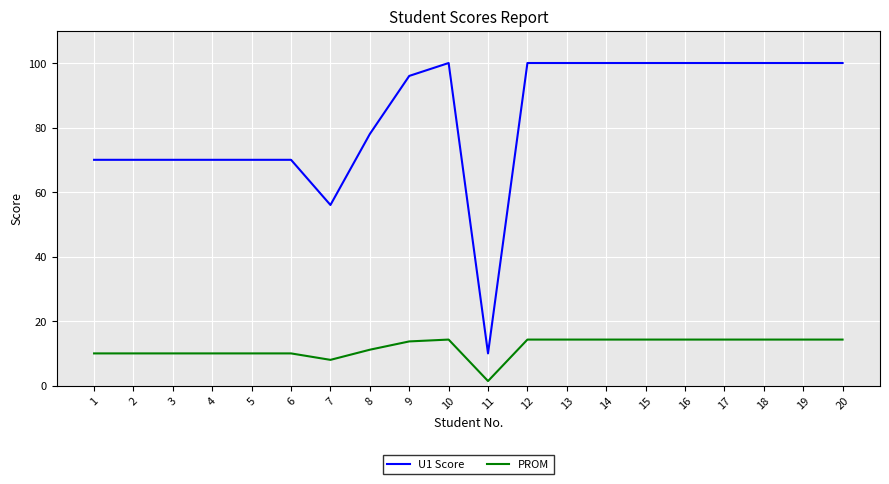

List the series in order of their peak value, highest first.

U1 Score, PROM